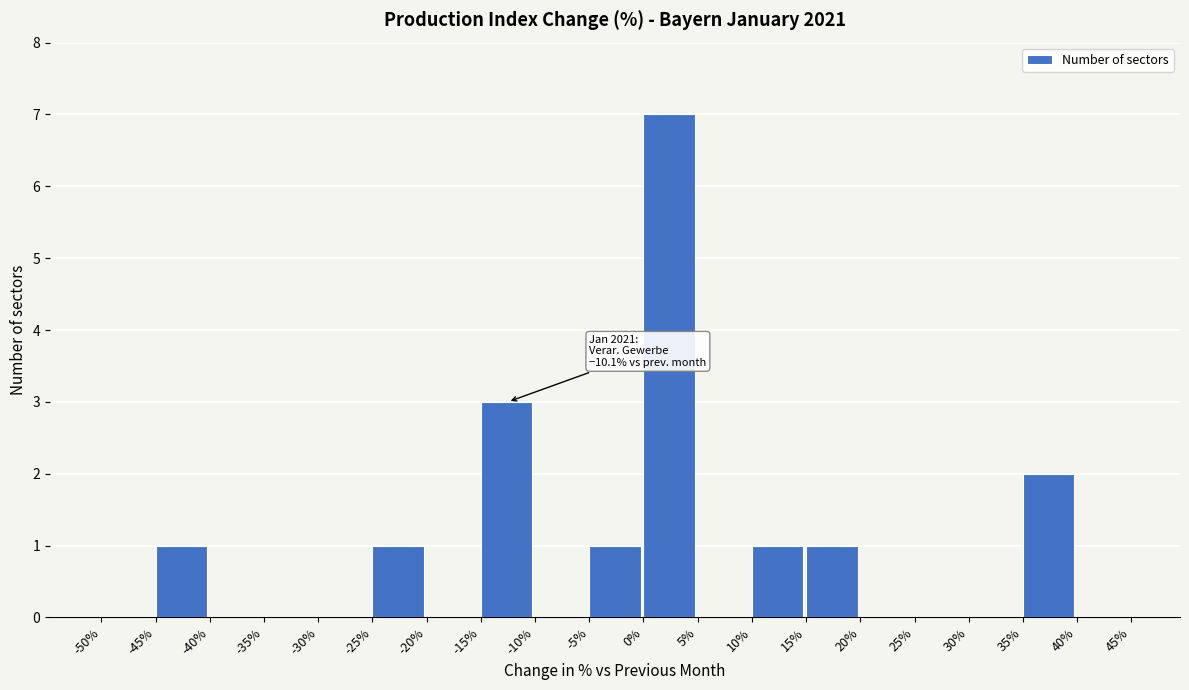

Over which range of the x-axis is the bar tallest?

0% to 5%